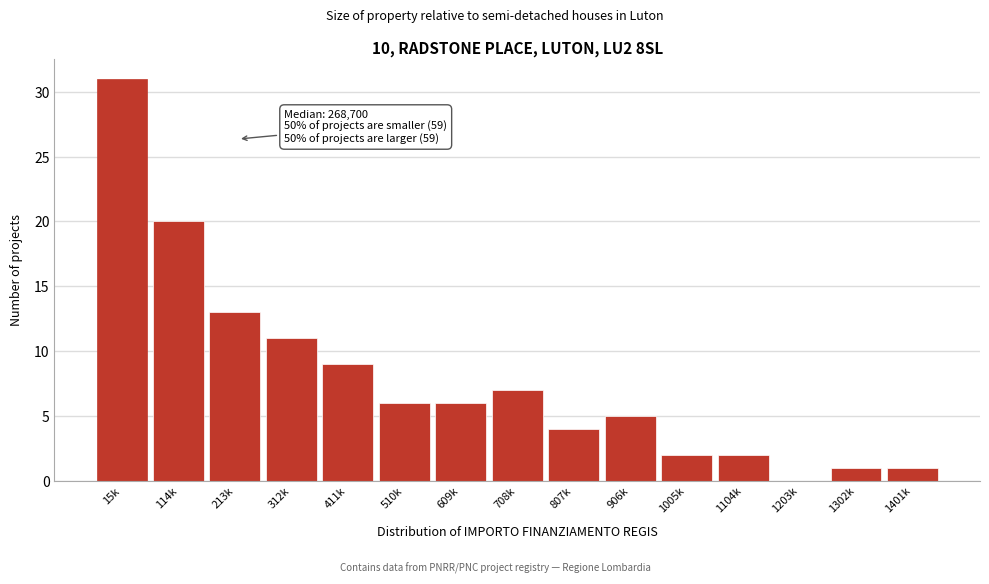

Reading left to right, transcribe all the data shown in this chart.

15k=31	114k=20	213k=13	312k=11	411k=9	510k=6	609k=6	708k=7	807k=4	906k=5	1005k=2	1104k=2	1203k=0	1302k=1	1401k=1